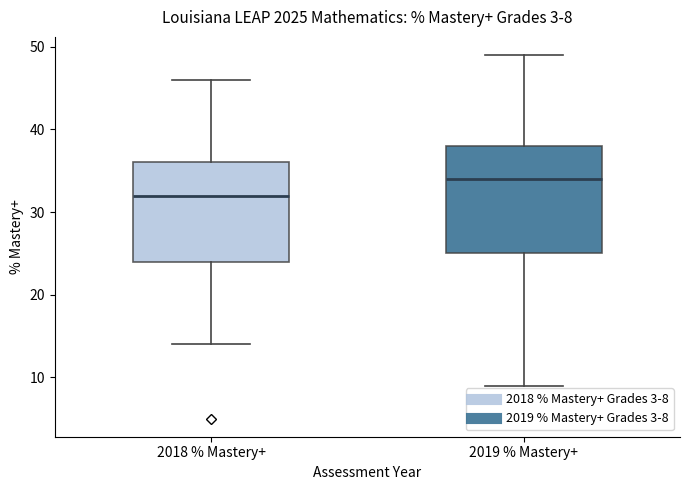

Which box is the tallest, from its lower edge to its upper edge?

2019 % Mastery+